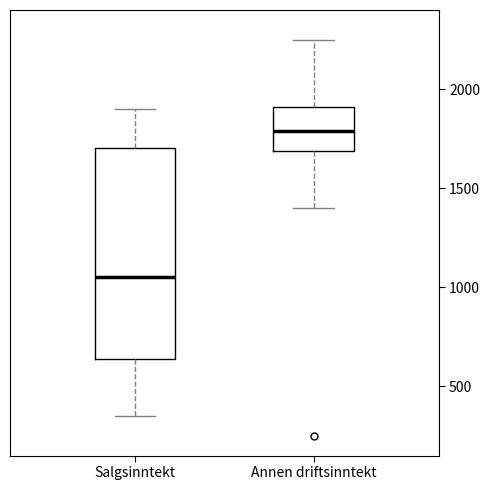

Where is the lower edge of the box for Annen driftsinntekt on the y-axis? The values are not printed on the chart, so give them approximately, as read against the axis.

1700